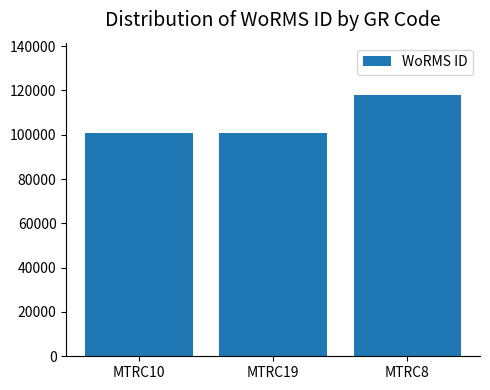

What position from the right is MTRC10?

3